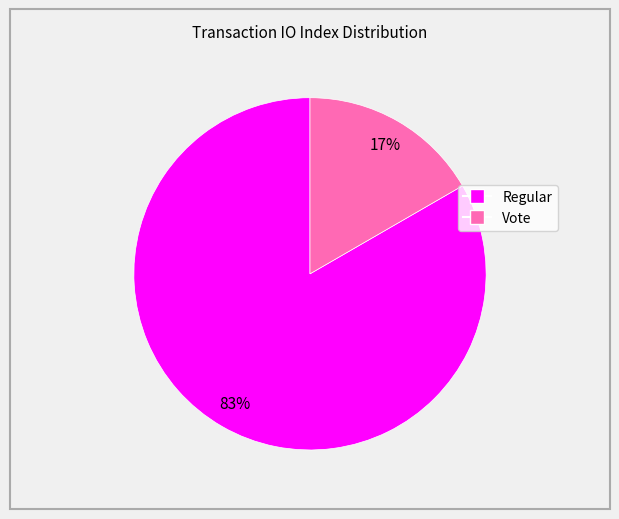

To the nearest percent, what is the average slice percentage?

50%